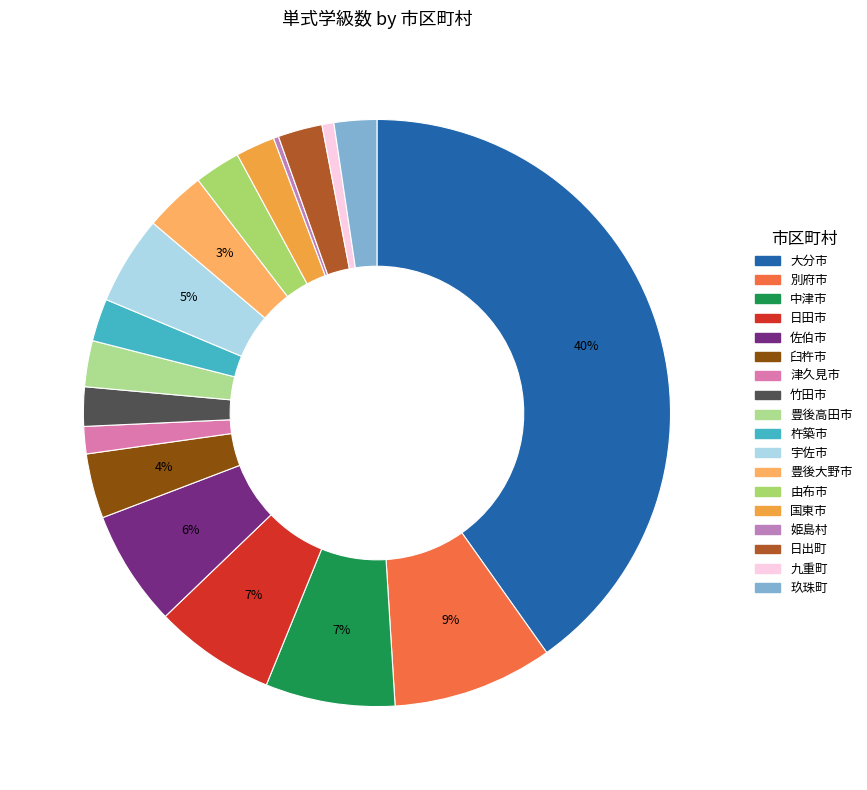

Does 中津市 account for over 50% of the chart?

No